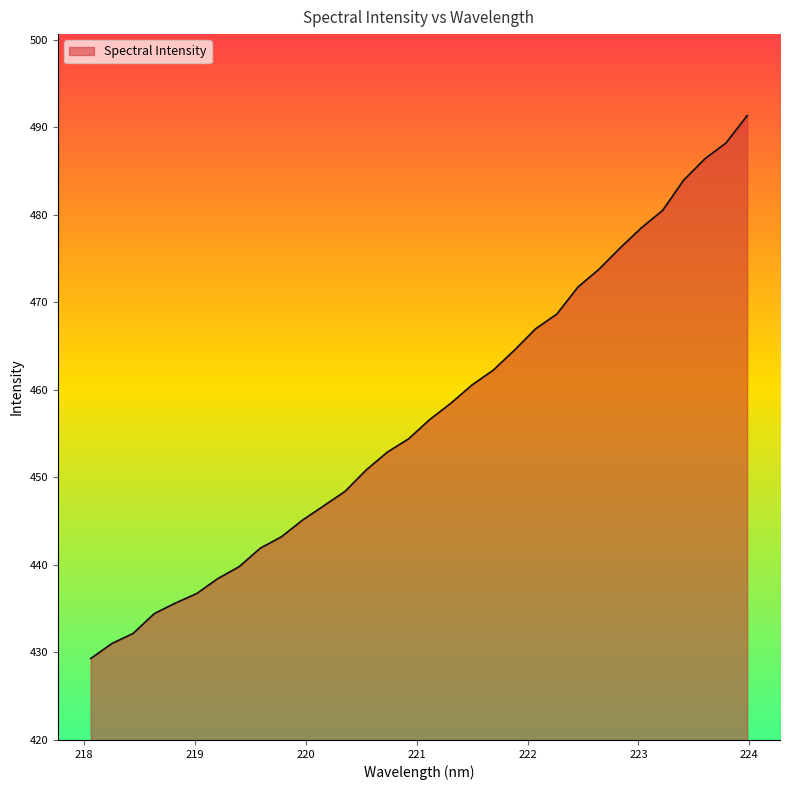

What is the difference between the maximum and minimum values?

62.1